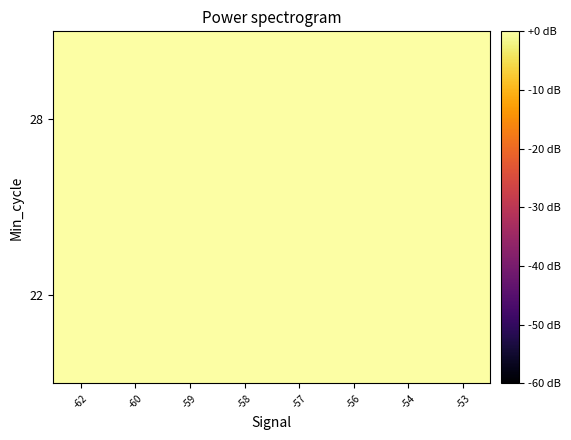

How many data points does each series have?

8